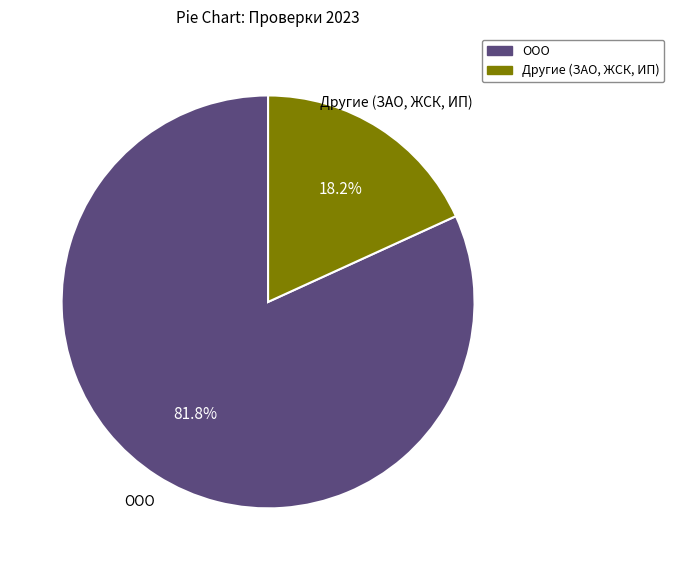

Rank the categories by value from lowest to highest.

Другие (ЗАО, ЖСК, ИП), ООО